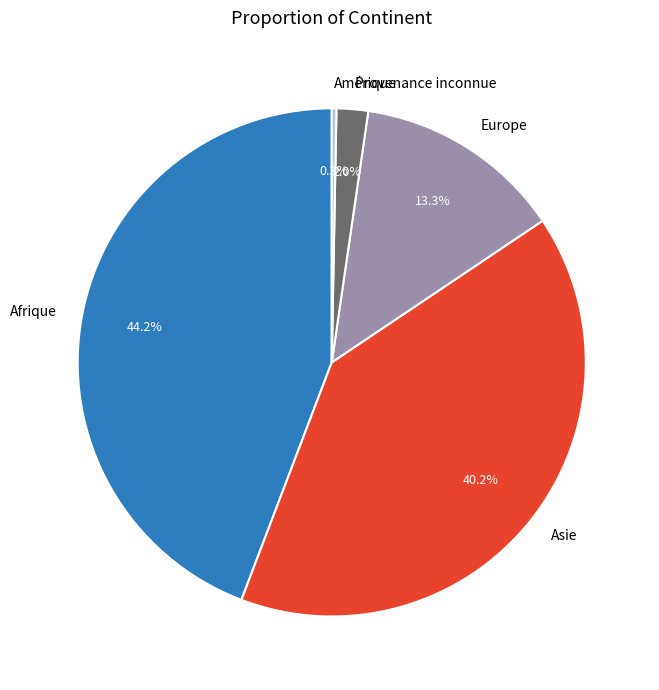

Which category has the smallest portion of the pie?

Amérique